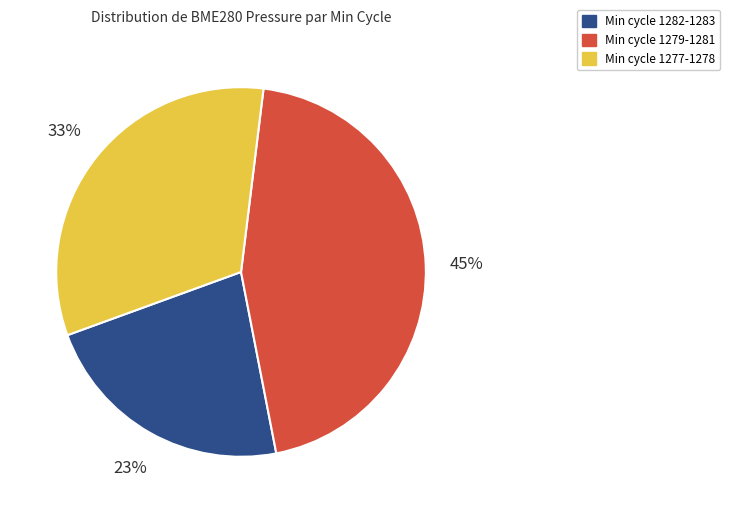

To the nearest percent, what is the average slice percentage?

33%